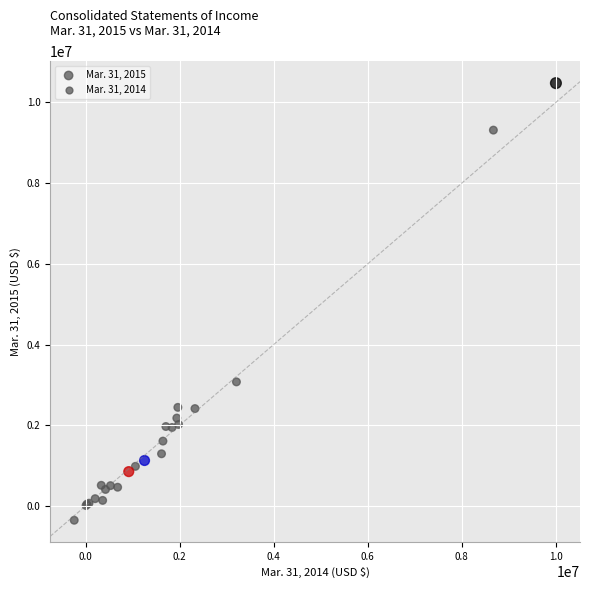

What Y value in the scatter plot is closest to 5061101?

3073517.8